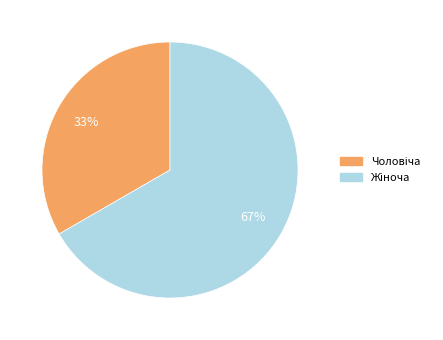

How many slices are in this pie chart?

2